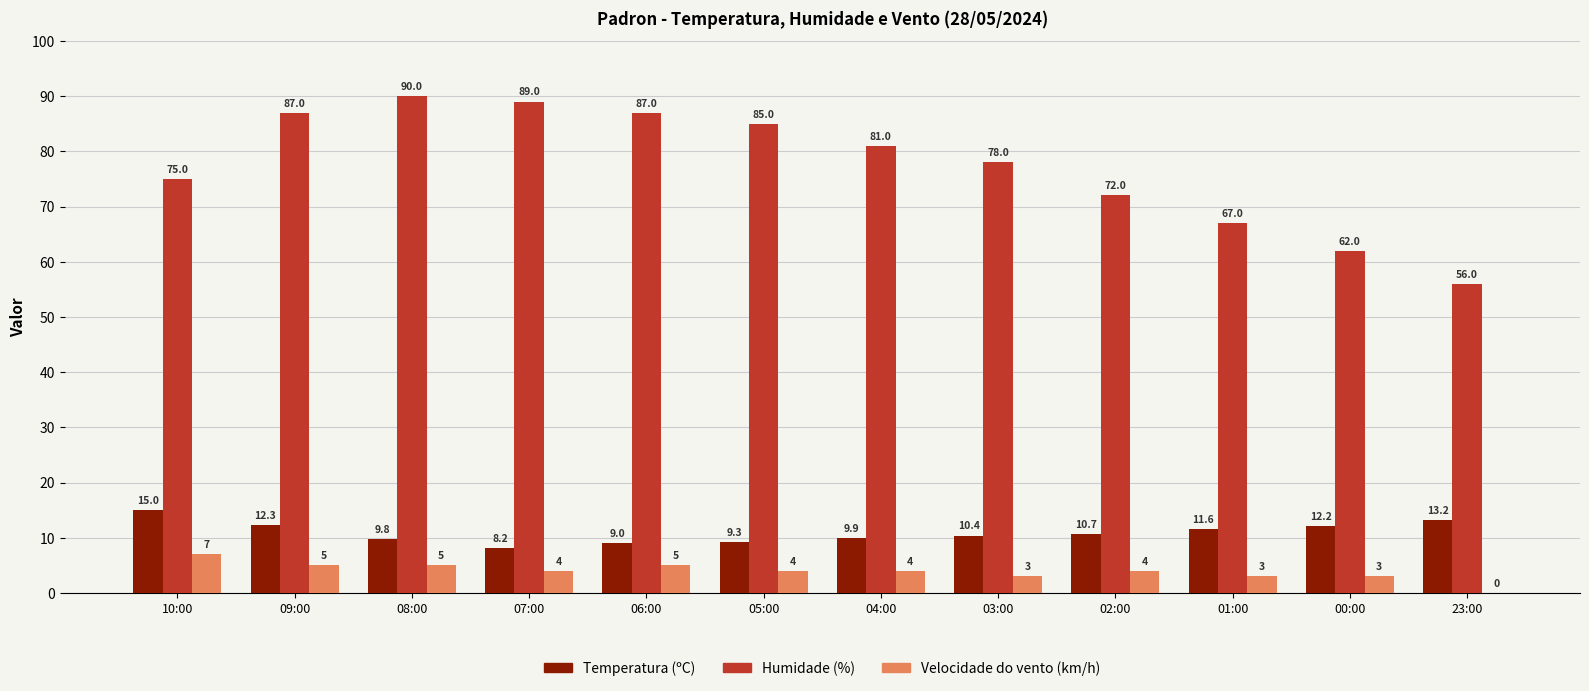

Between 08:00 and 01:00, which series saw the biggest shift?

Humidade (%)